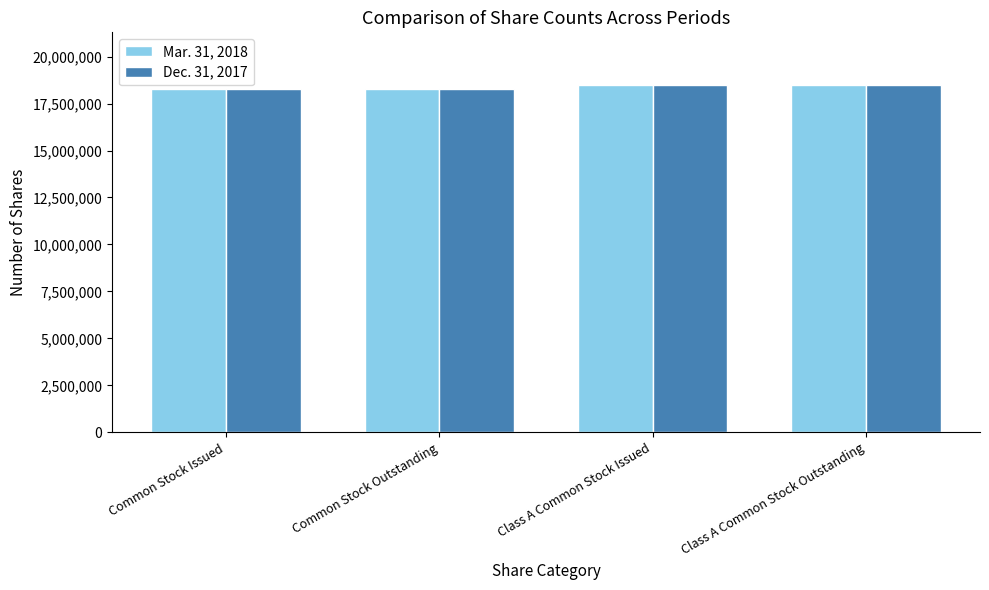

What is the spread (max minus min) of values at Common Stock Issued?

11285